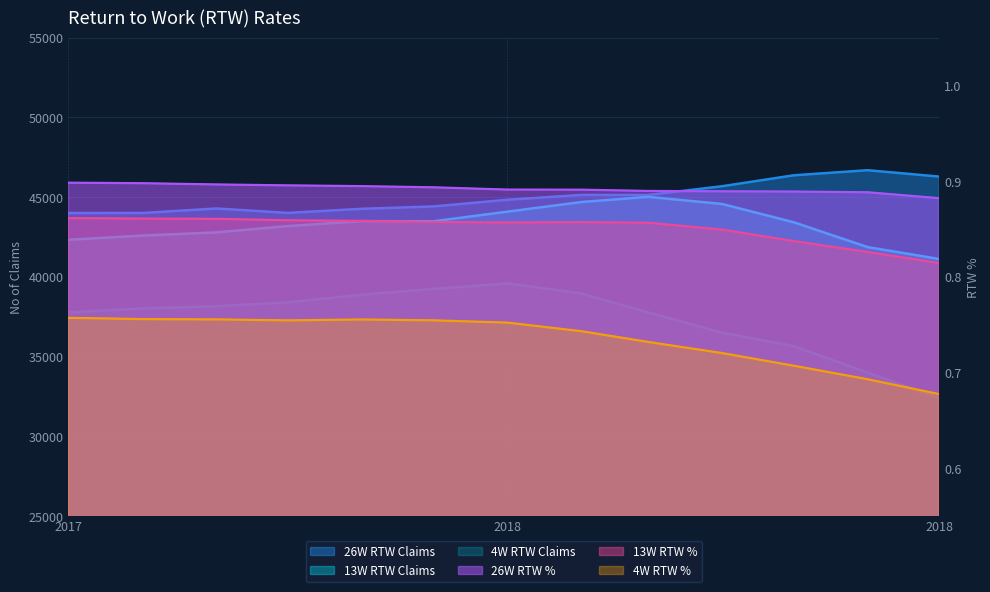

What is the smallest value displayed?

0.7